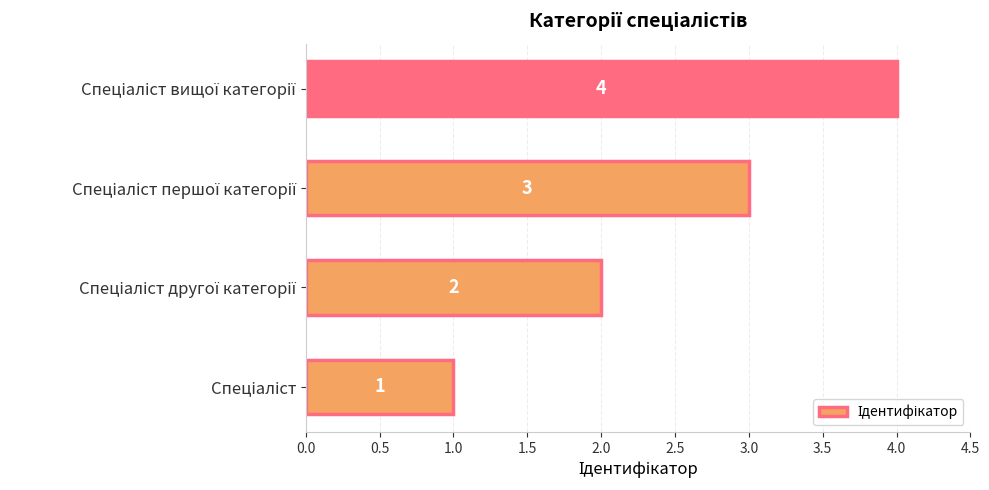

What is the maximum value shown in the chart?

4